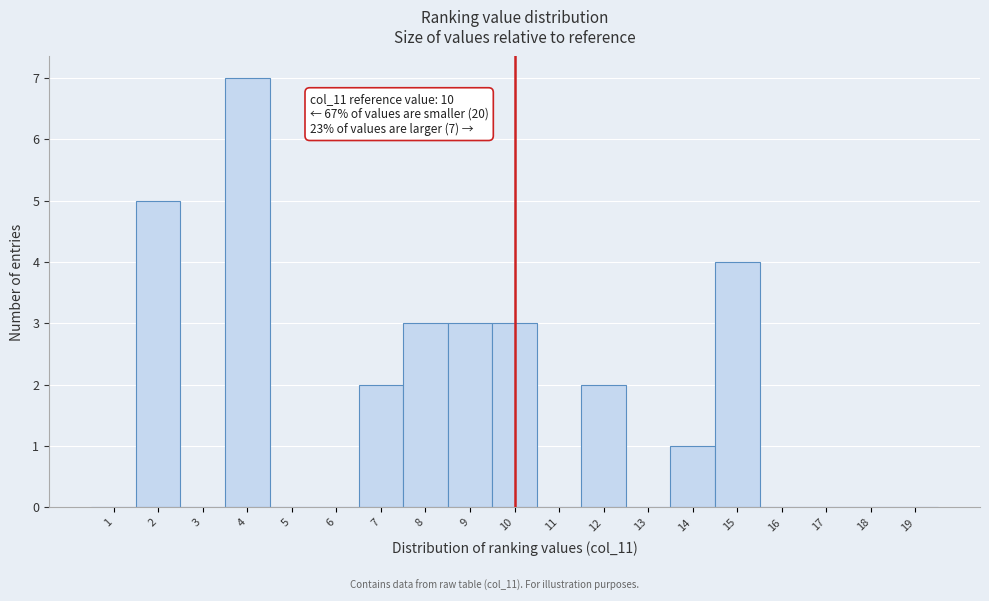

Which range on the x-axis has the tallest bar?

3.5 to 4.5